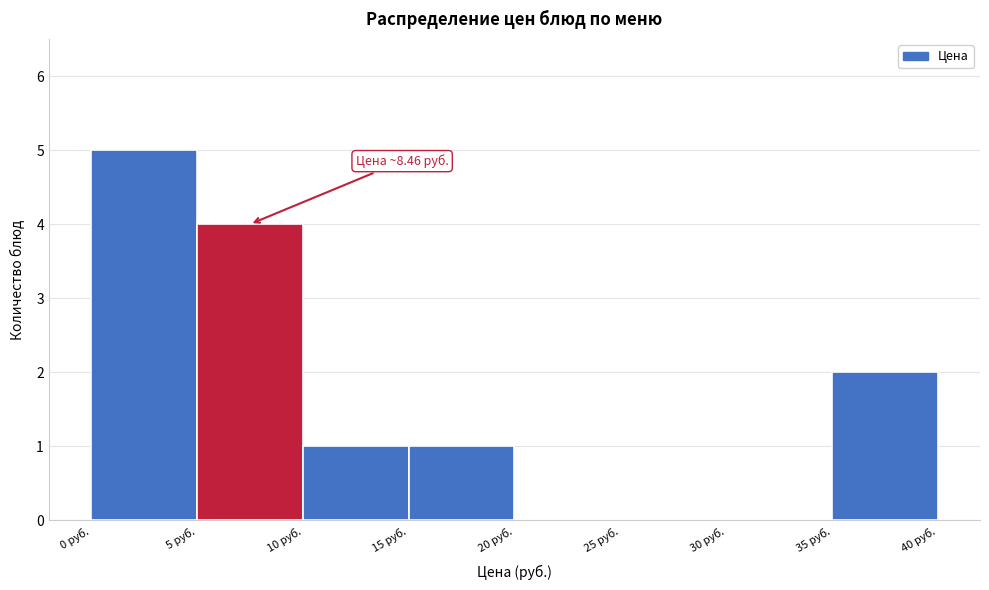

Which range on the x-axis has the tallest bar?

0 to 5